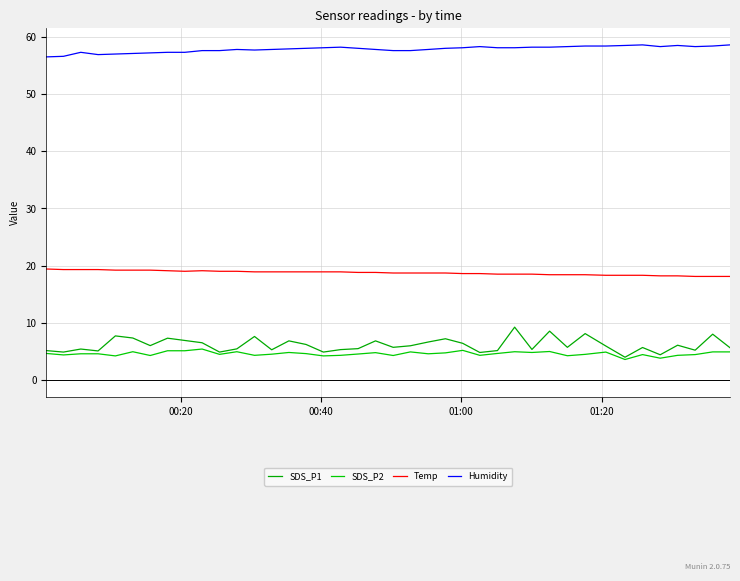

True or false: SDS_P1 and SDS_P2 intersect in this chart.

False